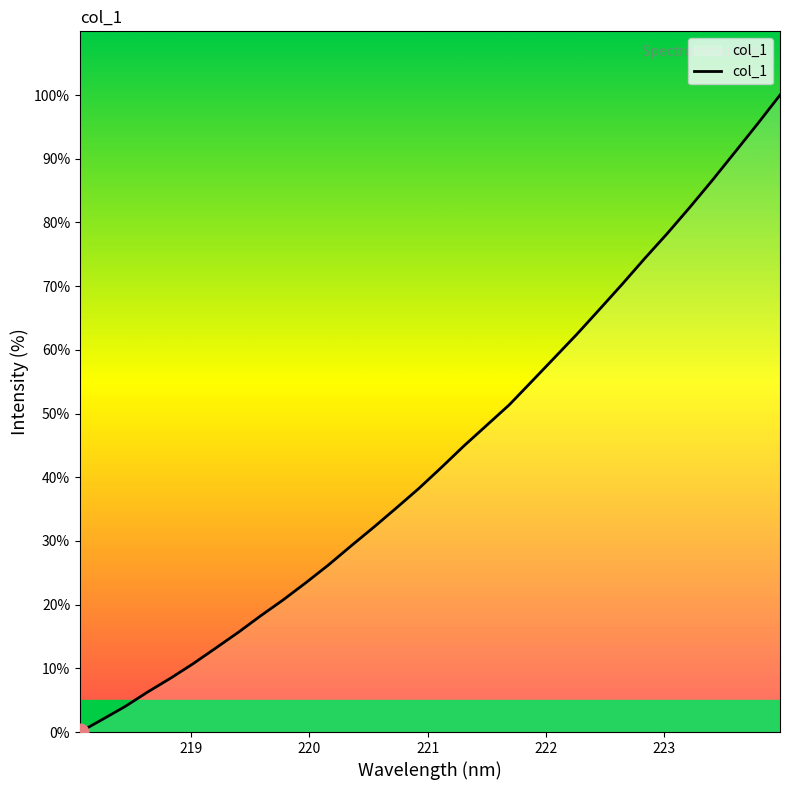

Reading right to left, what are all the values shown in this chart?

100.0	95.4	91.0	86.6	82.4	78.3	74.3	70.3	66.4	62.5	58.8	55.0	51.4	48.1	44.9	41.6	38.2	35.2	32.2	29.2	26.2	23.5	20.8	18.3	15.6	13.2	10.7	8.4	6.3	4.0	2.0	0.0